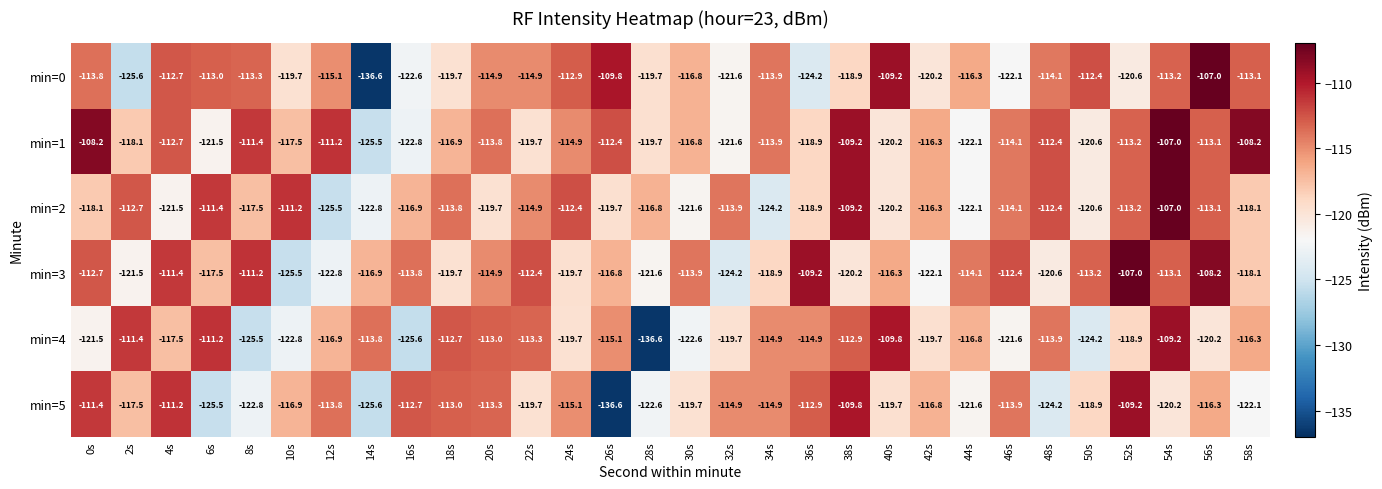

At which label is min=4 closest to -122?

46s